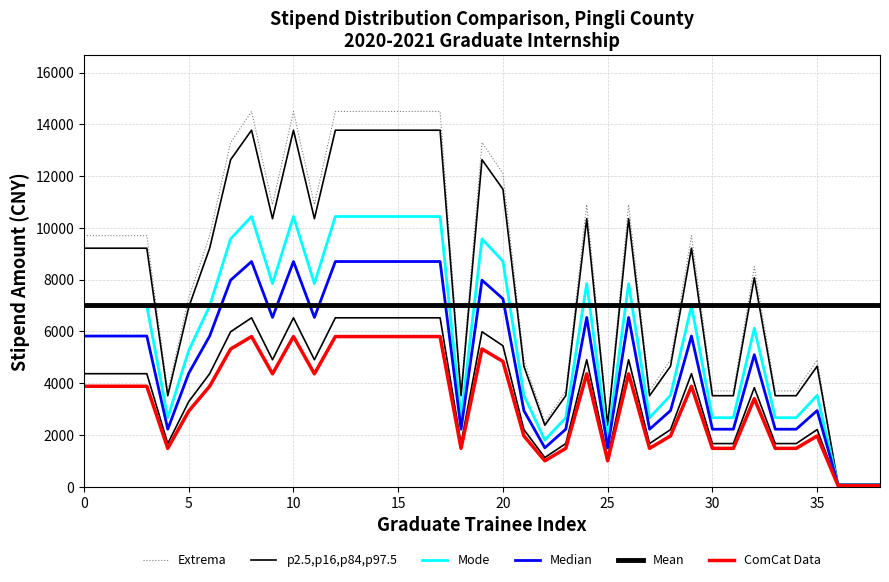

What is the smallest value displayed?

40.0